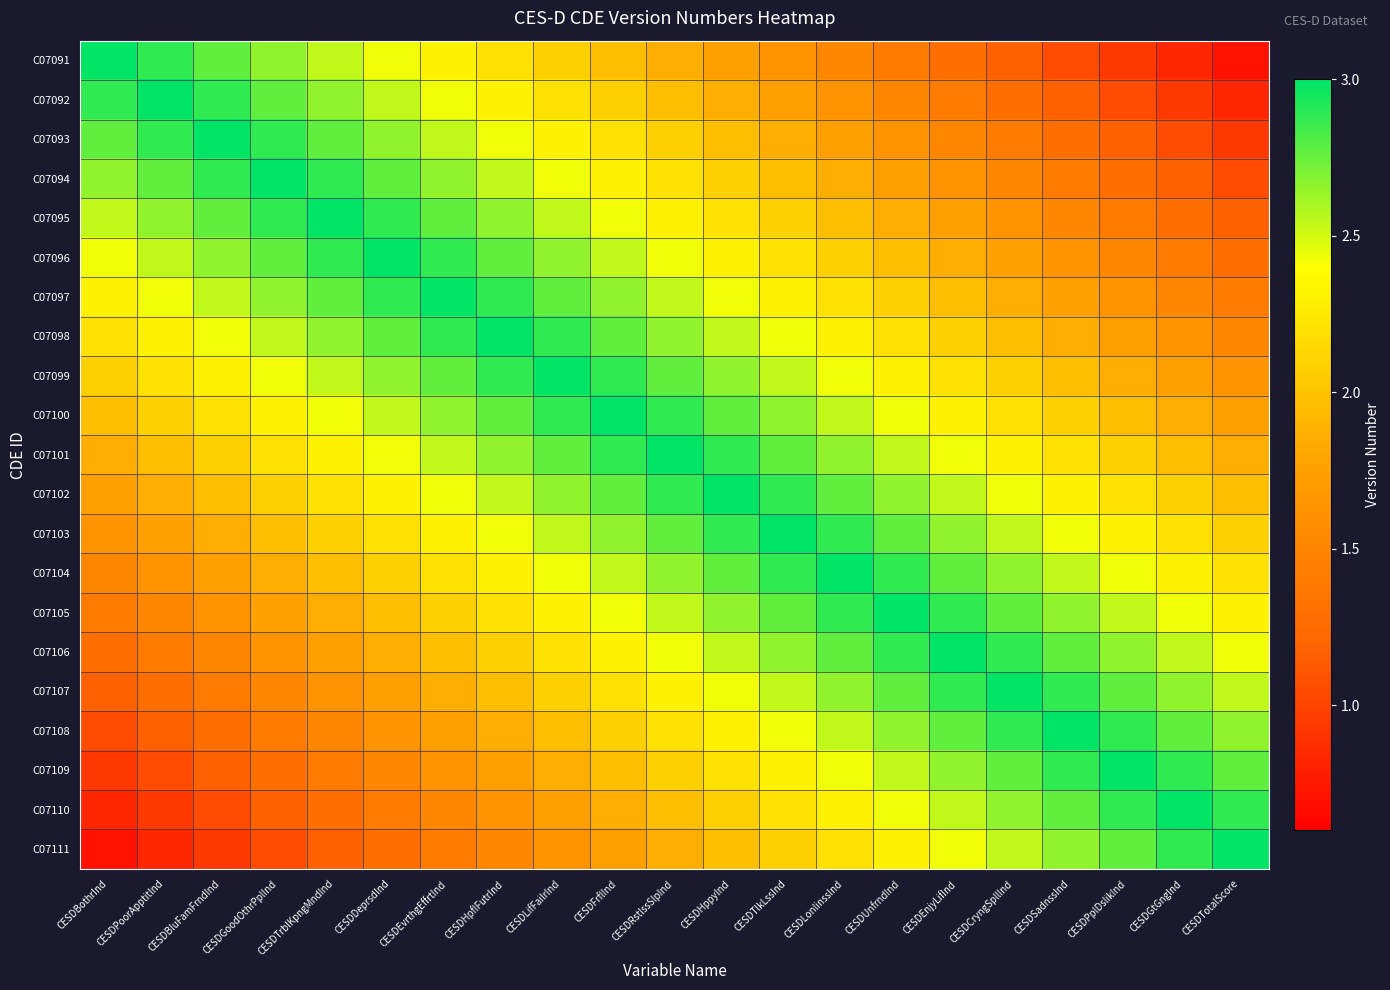

Reading right to left, transcribe all the data shown in this chart.

C07091: CESDTotalScore=0.7	CESDGtGngInd=0.8	CESDPplDslikInd=0.9	CESDSadnssInd=1.1	CESDCryngSpllInd=1.2	CESDEnjyLifInd=1.3	CESDUnfrndInd=1.4	CESDLonlinssInd=1.5	CESDTlkLssInd=1.6	CESDHppyInd=1.7	CESDRstlssSlpInd=1.9	CESDFrflInd=2.0	CESDLifFailrInd=2.1	CESDHpflFutrInd=2.2	CESDEvrthgEffrtInd=2.3	CESDDeprsdInd=2.4	CESDTrblKpngMndInd=2.5	CESDGoodOthrPplInd=2.7	CESDBluFamFrndInd=2.8	CESDPoorApptitInd=2.9	CESDBothrInd=3.0
C07092: CESDTotalScore=0.8	CESDGtGngInd=0.9	CESDPplDslikInd=1.1	CESDSadnssInd=1.2	CESDCryngSpllInd=1.3	CESDEnjyLifInd=1.4	CESDUnfrndInd=1.5	CESDLonlinssInd=1.6	CESDTlkLssInd=1.7	CESDHppyInd=1.9	CESDRstlssSlpInd=2.0	CESDFrflInd=2.1	CESDLifFailrInd=2.2	CESDHpflFutrInd=2.3	CESDEvrthgEffrtInd=2.4	CESDDeprsdInd=2.5	CESDTrblKpngMndInd=2.7	CESDGoodOthrPplInd=2.8	CESDBluFamFrndInd=2.9	CESDPoorApptitInd=3.0	CESDBothrInd=2.9
C07093: CESDTotalScore=0.9	CESDGtGngInd=1.1	CESDPplDslikInd=1.2	CESDSadnssInd=1.3	CESDCryngSpllInd=1.4	CESDEnjyLifInd=1.5	CESDUnfrndInd=1.6	CESDLonlinssInd=1.7	CESDTlkLssInd=1.9	CESDHppyInd=2.0	CESDRstlssSlpInd=2.1	CESDFrflInd=2.2	CESDLifFailrInd=2.3	CESDHpflFutrInd=2.4	CESDEvrthgEffrtInd=2.5	CESDDeprsdInd=2.7	CESDTrblKpngMndInd=2.8	CESDGoodOthrPplInd=2.9	CESDBluFamFrndInd=3.0	CESDPoorApptitInd=2.9	CESDBothrInd=2.8
C07094: CESDTotalScore=1.1	CESDGtGngInd=1.2	CESDPplDslikInd=1.3	CESDSadnssInd=1.4	CESDCryngSpllInd=1.5	CESDEnjyLifInd=1.6	CESDUnfrndInd=1.7	CESDLonlinssInd=1.9	CESDTlkLssInd=2.0	CESDHppyInd=2.1	CESDRstlssSlpInd=2.2	CESDFrflInd=2.3	CESDLifFailrInd=2.4	CESDHpflFutrInd=2.5	CESDEvrthgEffrtInd=2.7	CESDDeprsdInd=2.8	CESDTrblKpngMndInd=2.9	CESDGoodOthrPplInd=3.0	CESDBluFamFrndInd=2.9	CESDPoorApptitInd=2.8	CESDBothrInd=2.7
C07095: CESDTotalScore=1.2	CESDGtGngInd=1.3	CESDPplDslikInd=1.4	CESDSadnssInd=1.5	CESDCryngSpllInd=1.6	CESDEnjyLifInd=1.7	CESDUnfrndInd=1.9	CESDLonlinssInd=2.0	CESDTlkLssInd=2.1	CESDHppyInd=2.2	CESDRstlssSlpInd=2.3	CESDFrflInd=2.4	CESDLifFailrInd=2.5	CESDHpflFutrInd=2.7	CESDEvrthgEffrtInd=2.8	CESDDeprsdInd=2.9	CESDTrblKpngMndInd=3.0	CESDGoodOthrPplInd=2.9	CESDBluFamFrndInd=2.8	CESDPoorApptitInd=2.7	CESDBothrInd=2.5
C07096: CESDTotalScore=1.3	CESDGtGngInd=1.4	CESDPplDslikInd=1.5	CESDSadnssInd=1.6	CESDCryngSpllInd=1.7	CESDEnjyLifInd=1.9	CESDUnfrndInd=2.0	CESDLonlinssInd=2.1	CESDTlkLssInd=2.2	CESDHppyInd=2.3	CESDRstlssSlpInd=2.4	CESDFrflInd=2.5	CESDLifFailrInd=2.7	CESDHpflFutrInd=2.8	CESDEvrthgEffrtInd=2.9	CESDDeprsdInd=3.0	CESDTrblKpngMndInd=2.9	CESDGoodOthrPplInd=2.8	CESDBluFamFrndInd=2.7	CESDPoorApptitInd=2.5	CESDBothrInd=2.4
C07097: CESDTotalScore=1.4	CESDGtGngInd=1.5	CESDPplDslikInd=1.6	CESDSadnssInd=1.7	CESDCryngSpllInd=1.9	CESDEnjyLifInd=2.0	CESDUnfrndInd=2.1	CESDLonlinssInd=2.2	CESDTlkLssInd=2.3	CESDHppyInd=2.4	CESDRstlssSlpInd=2.5	CESDFrflInd=2.7	CESDLifFailrInd=2.8	CESDHpflFutrInd=2.9	CESDEvrthgEffrtInd=3.0	CESDDeprsdInd=2.9	CESDTrblKpngMndInd=2.8	CESDGoodOthrPplInd=2.7	CESDBluFamFrndInd=2.5	CESDPoorApptitInd=2.4	CESDBothrInd=2.3
C07098: CESDTotalScore=1.5	CESDGtGngInd=1.6	CESDPplDslikInd=1.7	CESDSadnssInd=1.9	CESDCryngSpllInd=2.0	CESDEnjyLifInd=2.1	CESDUnfrndInd=2.2	CESDLonlinssInd=2.3	CESDTlkLssInd=2.4	CESDHppyInd=2.5	CESDRstlssSlpInd=2.7	CESDFrflInd=2.8	CESDLifFailrInd=2.9	CESDHpflFutrInd=3.0	CESDEvrthgEffrtInd=2.9	CESDDeprsdInd=2.8	CESDTrblKpngMndInd=2.7	CESDGoodOthrPplInd=2.5	CESDBluFamFrndInd=2.4	CESDPoorApptitInd=2.3	CESDBothrInd=2.2
C07099: CESDTotalScore=1.6	CESDGtGngInd=1.7	CESDPplDslikInd=1.9	CESDSadnssInd=2.0	CESDCryngSpllInd=2.1	CESDEnjyLifInd=2.2	CESDUnfrndInd=2.3	CESDLonlinssInd=2.4	CESDTlkLssInd=2.5	CESDHppyInd=2.7	CESDRstlssSlpInd=2.8	CESDFrflInd=2.9	CESDLifFailrInd=3.0	CESDHpflFutrInd=2.9	CESDEvrthgEffrtInd=2.8	CESDDeprsdInd=2.7	CESDTrblKpngMndInd=2.5	CESDGoodOthrPplInd=2.4	CESDBluFamFrndInd=2.3	CESDPoorApptitInd=2.2	CESDBothrInd=2.1
C07100: CESDTotalScore=1.7	CESDGtGngInd=1.9	CESDPplDslikInd=2.0	CESDSadnssInd=2.1	CESDCryngSpllInd=2.2	CESDEnjyLifInd=2.3	CESDUnfrndInd=2.4	CESDLonlinssInd=2.5	CESDTlkLssInd=2.7	CESDHppyInd=2.8	CESDRstlssSlpInd=2.9	CESDFrflInd=3.0	CESDLifFailrInd=2.9	CESDHpflFutrInd=2.8	CESDEvrthgEffrtInd=2.7	CESDDeprsdInd=2.5	CESDTrblKpngMndInd=2.4	CESDGoodOthrPplInd=2.3	CESDBluFamFrndInd=2.2	CESDPoorApptitInd=2.1	CESDBothrInd=2.0
C07101: CESDTotalScore=1.9	CESDGtGngInd=2.0	CESDPplDslikInd=2.1	CESDSadnssInd=2.2	CESDCryngSpllInd=2.3	CESDEnjyLifInd=2.4	CESDUnfrndInd=2.5	CESDLonlinssInd=2.7	CESDTlkLssInd=2.8	CESDHppyInd=2.9	CESDRstlssSlpInd=3.0	CESDFrflInd=2.9	CESDLifFailrInd=2.8	CESDHpflFutrInd=2.7	CESDEvrthgEffrtInd=2.5	CESDDeprsdInd=2.4	CESDTrblKpngMndInd=2.3	CESDGoodOthrPplInd=2.2	CESDBluFamFrndInd=2.1	CESDPoorApptitInd=2.0	CESDBothrInd=1.9
C07102: CESDTotalScore=2.0	CESDGtGngInd=2.1	CESDPplDslikInd=2.2	CESDSadnssInd=2.3	CESDCryngSpllInd=2.4	CESDEnjyLifInd=2.5	CESDUnfrndInd=2.7	CESDLonlinssInd=2.8	CESDTlkLssInd=2.9	CESDHppyInd=3.0	CESDRstlssSlpInd=2.9	CESDFrflInd=2.8	CESDLifFailrInd=2.7	CESDHpflFutrInd=2.5	CESDEvrthgEffrtInd=2.4	CESDDeprsdInd=2.3	CESDTrblKpngMndInd=2.2	CESDGoodOthrPplInd=2.1	CESDBluFamFrndInd=2.0	CESDPoorApptitInd=1.9	CESDBothrInd=1.7
C07103: CESDTotalScore=2.1	CESDGtGngInd=2.2	CESDPplDslikInd=2.3	CESDSadnssInd=2.4	CESDCryngSpllInd=2.5	CESDEnjyLifInd=2.7	CESDUnfrndInd=2.8	CESDLonlinssInd=2.9	CESDTlkLssInd=3.0	CESDHppyInd=2.9	CESDRstlssSlpInd=2.8	CESDFrflInd=2.7	CESDLifFailrInd=2.5	CESDHpflFutrInd=2.4	CESDEvrthgEffrtInd=2.3	CESDDeprsdInd=2.2	CESDTrblKpngMndInd=2.1	CESDGoodOthrPplInd=2.0	CESDBluFamFrndInd=1.9	CESDPoorApptitInd=1.7	CESDBothrInd=1.6
C07104: CESDTotalScore=2.2	CESDGtGngInd=2.3	CESDPplDslikInd=2.4	CESDSadnssInd=2.5	CESDCryngSpllInd=2.7	CESDEnjyLifInd=2.8	CESDUnfrndInd=2.9	CESDLonlinssInd=3.0	CESDTlkLssInd=2.9	CESDHppyInd=2.8	CESDRstlssSlpInd=2.7	CESDFrflInd=2.5	CESDLifFailrInd=2.4	CESDHpflFutrInd=2.3	CESDEvrthgEffrtInd=2.2	CESDDeprsdInd=2.1	CESDTrblKpngMndInd=2.0	CESDGoodOthrPplInd=1.9	CESDBluFamFrndInd=1.7	CESDPoorApptitInd=1.6	CESDBothrInd=1.5
C07105: CESDTotalScore=2.3	CESDGtGngInd=2.4	CESDPplDslikInd=2.5	CESDSadnssInd=2.7	CESDCryngSpllInd=2.8	CESDEnjyLifInd=2.9	CESDUnfrndInd=3.0	CESDLonlinssInd=2.9	CESDTlkLssInd=2.8	CESDHppyInd=2.7	CESDRstlssSlpInd=2.5	CESDFrflInd=2.4	CESDLifFailrInd=2.3	CESDHpflFutrInd=2.2	CESDEvrthgEffrtInd=2.1	CESDDeprsdInd=2.0	CESDTrblKpngMndInd=1.9	CESDGoodOthrPplInd=1.7	CESDBluFamFrndInd=1.6	CESDPoorApptitInd=1.5	CESDBothrInd=1.4
C07106: CESDTotalScore=2.4	CESDGtGngInd=2.5	CESDPplDslikInd=2.7	CESDSadnssInd=2.8	CESDCryngSpllInd=2.9	CESDEnjyLifInd=3.0	CESDUnfrndInd=2.9	CESDLonlinssInd=2.8	CESDTlkLssInd=2.7	CESDHppyInd=2.5	CESDRstlssSlpInd=2.4	CESDFrflInd=2.3	CESDLifFailrInd=2.2	CESDHpflFutrInd=2.1	CESDEvrthgEffrtInd=2.0	CESDDeprsdInd=1.9	CESDTrblKpngMndInd=1.7	CESDGoodOthrPplInd=1.6	CESDBluFamFrndInd=1.5	CESDPoorApptitInd=1.4	CESDBothrInd=1.3
C07107: CESDTotalScore=2.5	CESDGtGngInd=2.7	CESDPplDslikInd=2.8	CESDSadnssInd=2.9	CESDCryngSpllInd=3.0	CESDEnjyLifInd=2.9	CESDUnfrndInd=2.8	CESDLonlinssInd=2.7	CESDTlkLssInd=2.5	CESDHppyInd=2.4	CESDRstlssSlpInd=2.3	CESDFrflInd=2.2	CESDLifFailrInd=2.1	CESDHpflFutrInd=2.0	CESDEvrthgEffrtInd=1.9	CESDDeprsdInd=1.7	CESDTrblKpngMndInd=1.6	CESDGoodOthrPplInd=1.5	CESDBluFamFrndInd=1.4	CESDPoorApptitInd=1.3	CESDBothrInd=1.2
C07108: CESDTotalScore=2.7	CESDGtGngInd=2.8	CESDPplDslikInd=2.9	CESDSadnssInd=3.0	CESDCryngSpllInd=2.9	CESDEnjyLifInd=2.8	CESDUnfrndInd=2.7	CESDLonlinssInd=2.5	CESDTlkLssInd=2.4	CESDHppyInd=2.3	CESDRstlssSlpInd=2.2	CESDFrflInd=2.1	CESDLifFailrInd=2.0	CESDHpflFutrInd=1.9	CESDEvrthgEffrtInd=1.7	CESDDeprsdInd=1.6	CESDTrblKpngMndInd=1.5	CESDGoodOthrPplInd=1.4	CESDBluFamFrndInd=1.3	CESDPoorApptitInd=1.2	CESDBothrInd=1.1
C07109: CESDTotalScore=2.8	CESDGtGngInd=2.9	CESDPplDslikInd=3.0	CESDSadnssInd=2.9	CESDCryngSpllInd=2.8	CESDEnjyLifInd=2.7	CESDUnfrndInd=2.5	CESDLonlinssInd=2.4	CESDTlkLssInd=2.3	CESDHppyInd=2.2	CESDRstlssSlpInd=2.1	CESDFrflInd=2.0	CESDLifFailrInd=1.9	CESDHpflFutrInd=1.7	CESDEvrthgEffrtInd=1.6	CESDDeprsdInd=1.5	CESDTrblKpngMndInd=1.4	CESDGoodOthrPplInd=1.3	CESDBluFamFrndInd=1.2	CESDPoorApptitInd=1.1	CESDBothrInd=0.9
C07110: CESDTotalScore=2.9	CESDGtGngInd=3.0	CESDPplDslikInd=2.9	CESDSadnssInd=2.8	CESDCryngSpllInd=2.7	CESDEnjyLifInd=2.5	CESDUnfrndInd=2.4	CESDLonlinssInd=2.3	CESDTlkLssInd=2.2	CESDHppyInd=2.1	CESDRstlssSlpInd=2.0	CESDFrflInd=1.9	CESDLifFailrInd=1.7	CESDHpflFutrInd=1.6	CESDEvrthgEffrtInd=1.5	CESDDeprsdInd=1.4	CESDTrblKpngMndInd=1.3	CESDGoodOthrPplInd=1.2	CESDBluFamFrndInd=1.1	CESDPoorApptitInd=0.9	CESDBothrInd=0.8
C07111: CESDTotalScore=3.0	CESDGtGngInd=2.9	CESDPplDslikInd=2.8	CESDSadnssInd=2.7	CESDCryngSpllInd=2.5	CESDEnjyLifInd=2.4	CESDUnfrndInd=2.3	CESDLonlinssInd=2.2	CESDTlkLssInd=2.1	CESDHppyInd=2.0	CESDRstlssSlpInd=1.9	CESDFrflInd=1.7	CESDLifFailrInd=1.6	CESDHpflFutrInd=1.5	CESDEvrthgEffrtInd=1.4	CESDDeprsdInd=1.3	CESDTrblKpngMndInd=1.2	CESDGoodOthrPplInd=1.1	CESDBluFamFrndInd=0.9	CESDPoorApptitInd=0.8	CESDBothrInd=0.7